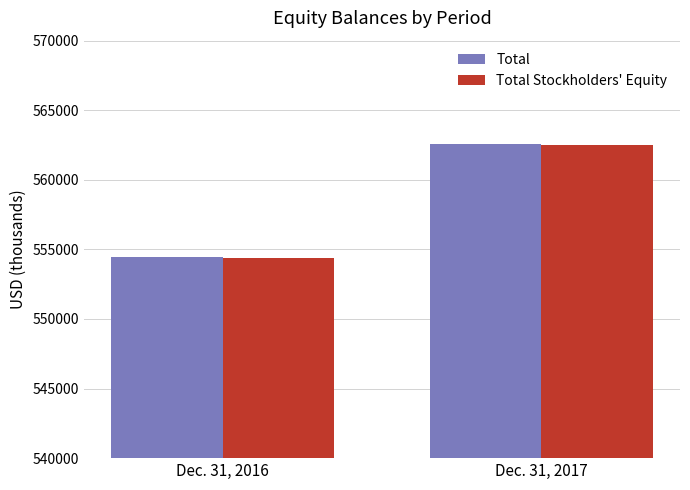

Rank the categories by Total value from highest to lowest.

Dec. 31, 2017, Dec. 31, 2016